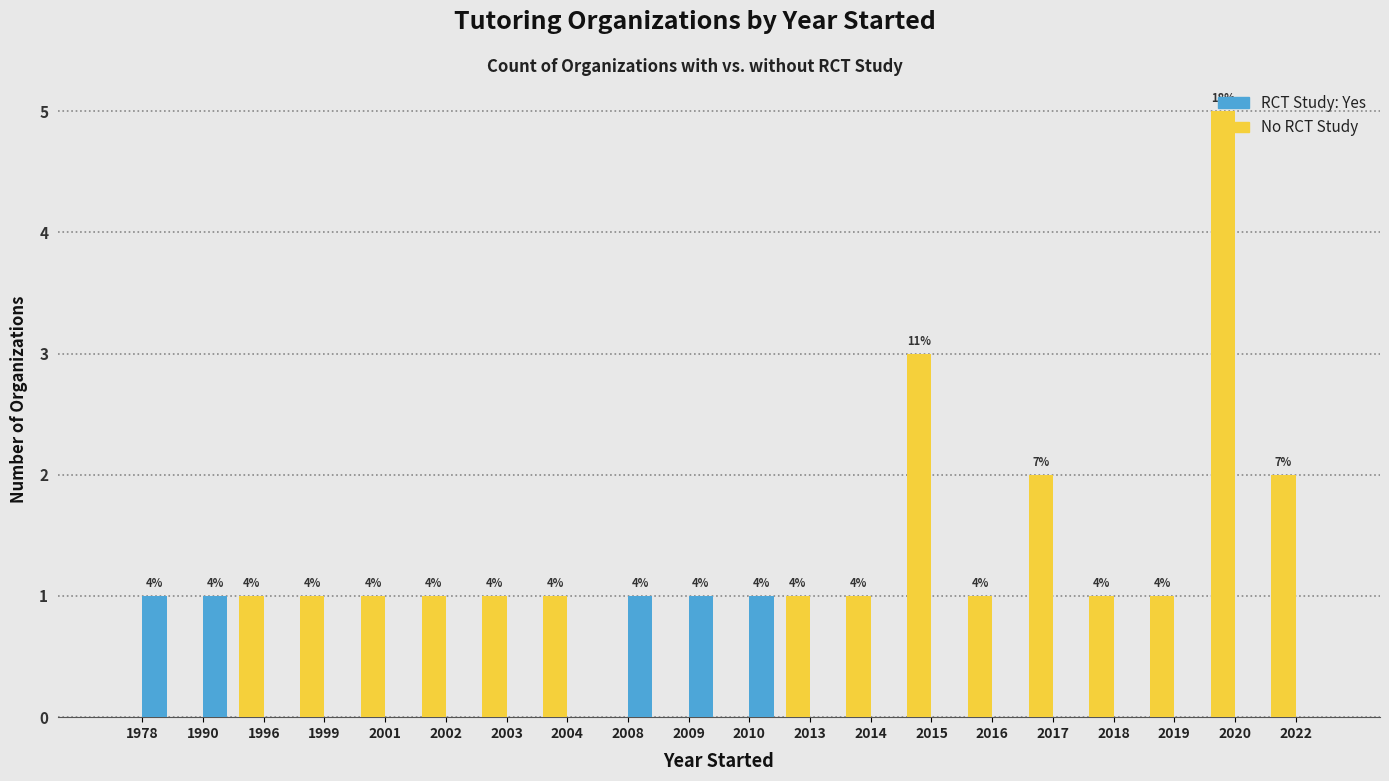

Are the bars grouped side by side (vs. stacked)?

Yes